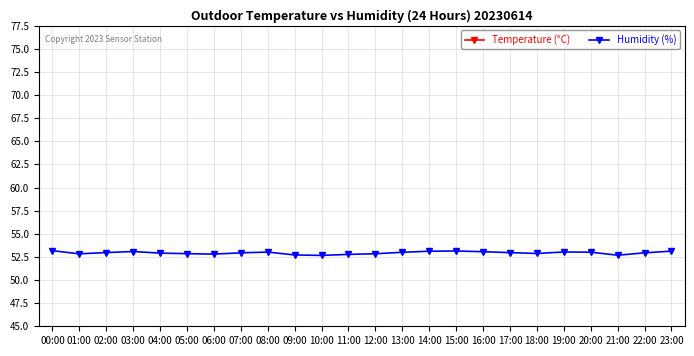

Which label corresponds to the smallest value in the chart?

00:00